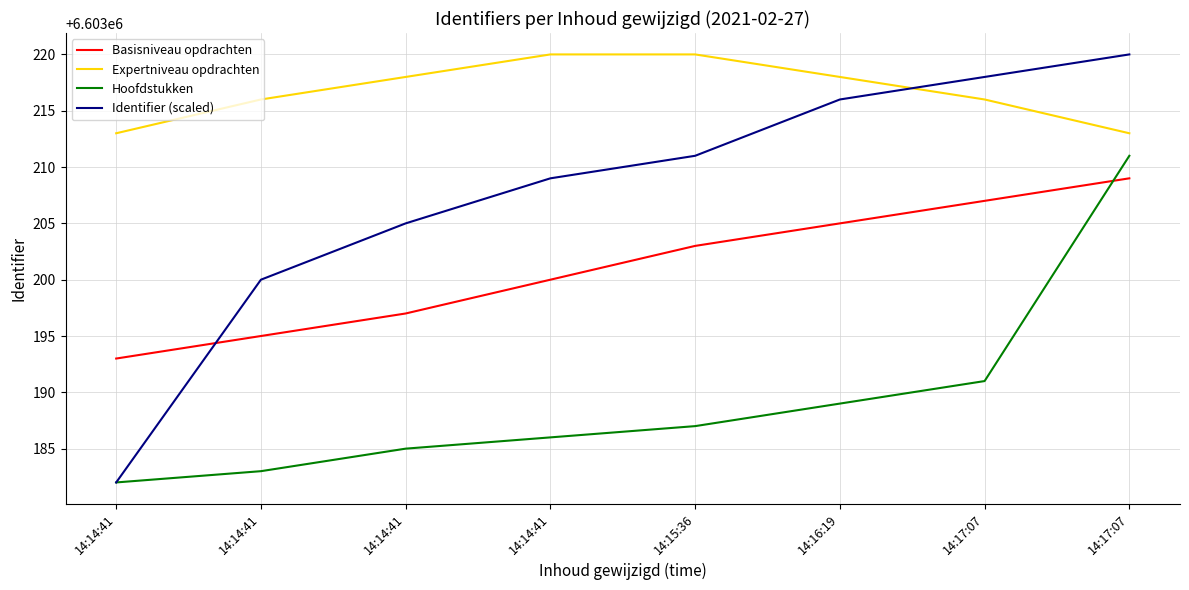

What are all the series names shown in the legend?

Basisniveau opdrachten, Expertniveau opdrachten, Hoofdstukken, Identifier (scaled)